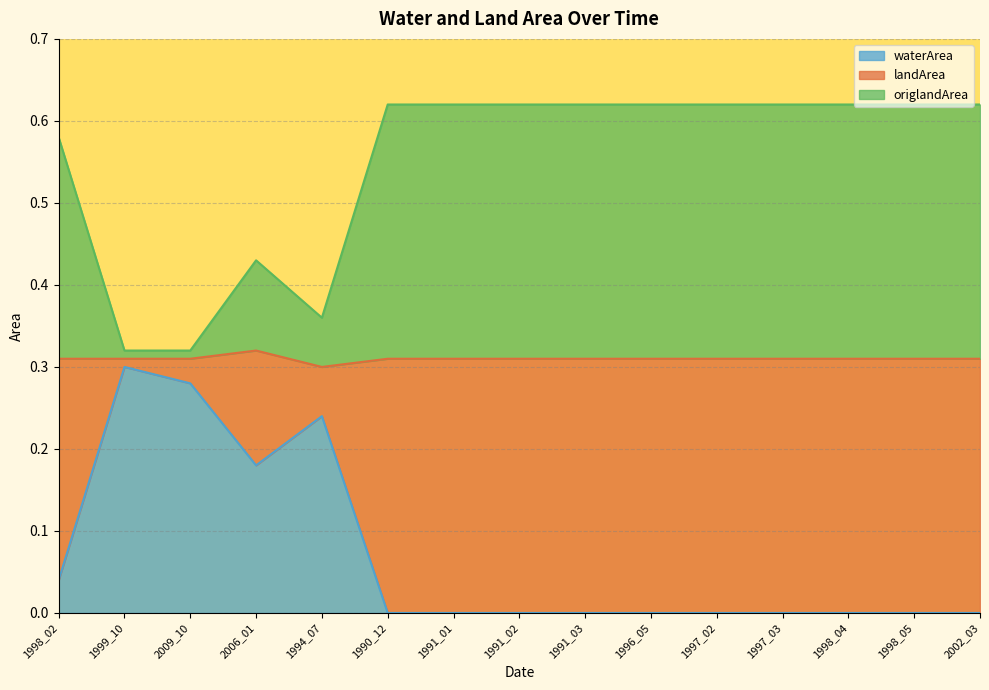

True or false: waterArea and landArea intersect in this chart.

False